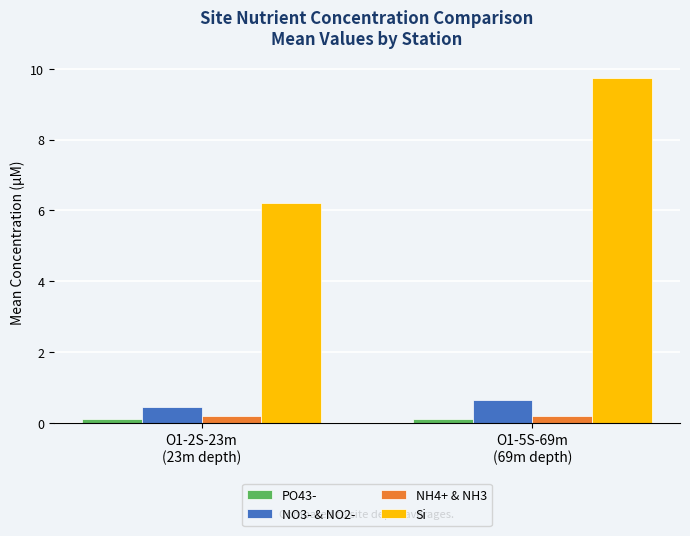

Is the value of PO43- at O1-2S-23m
(23m depth) greater than the value of Si at O1-5S-69m
(69m depth)?

No